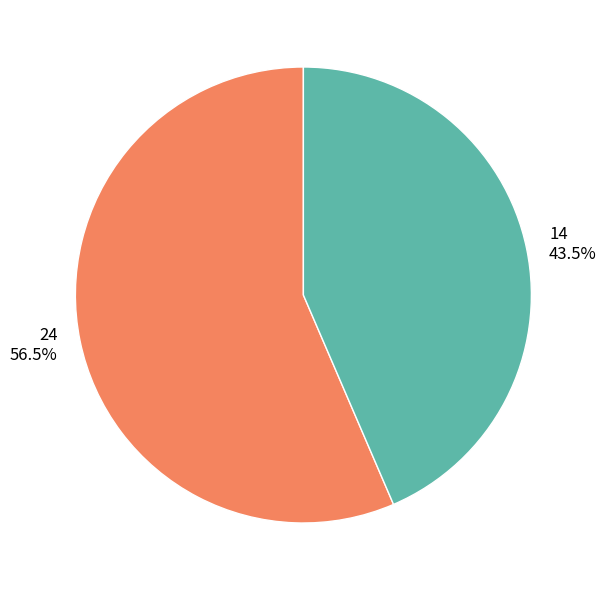

Which slice is the smallest?

14